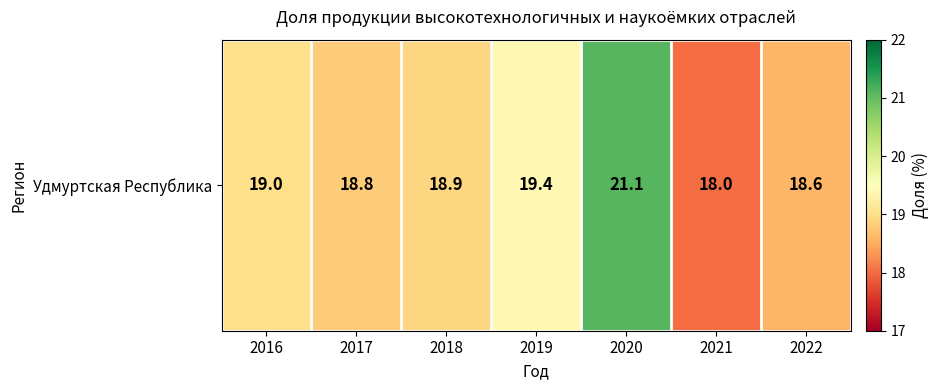

Rank the categories by value from highest to lowest.

2020, 2019, 2016, 2018, 2017, 2022, 2021